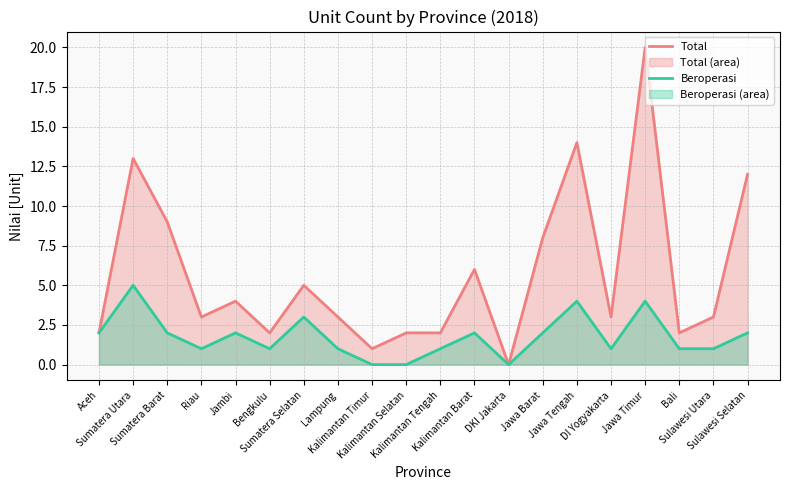

Which category has the lowest value across all series?

DKI Jakarta